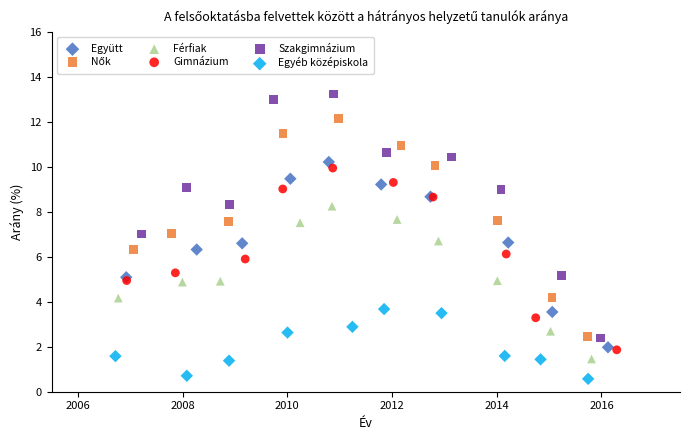

Which series has the largest Y range (max minus min)?

Szakgimnázium